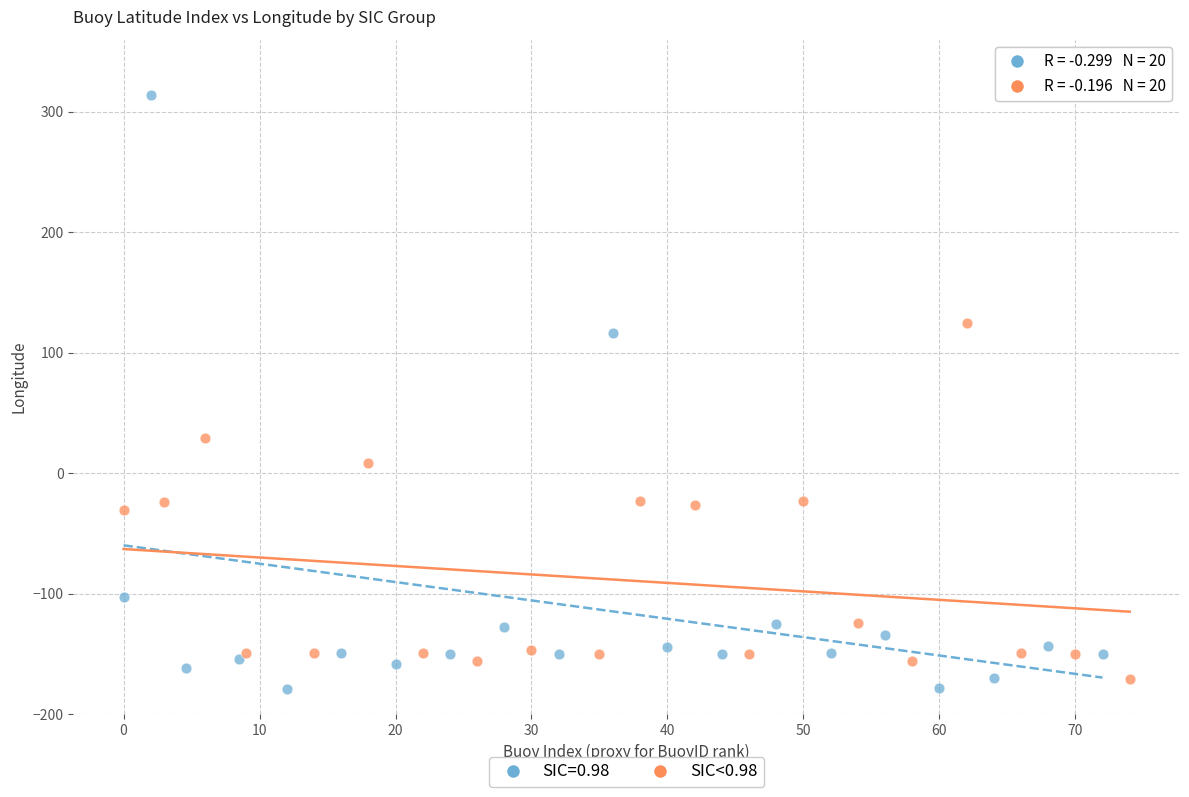

Which series has the largest Y range (max minus min)?

SIC=0.98